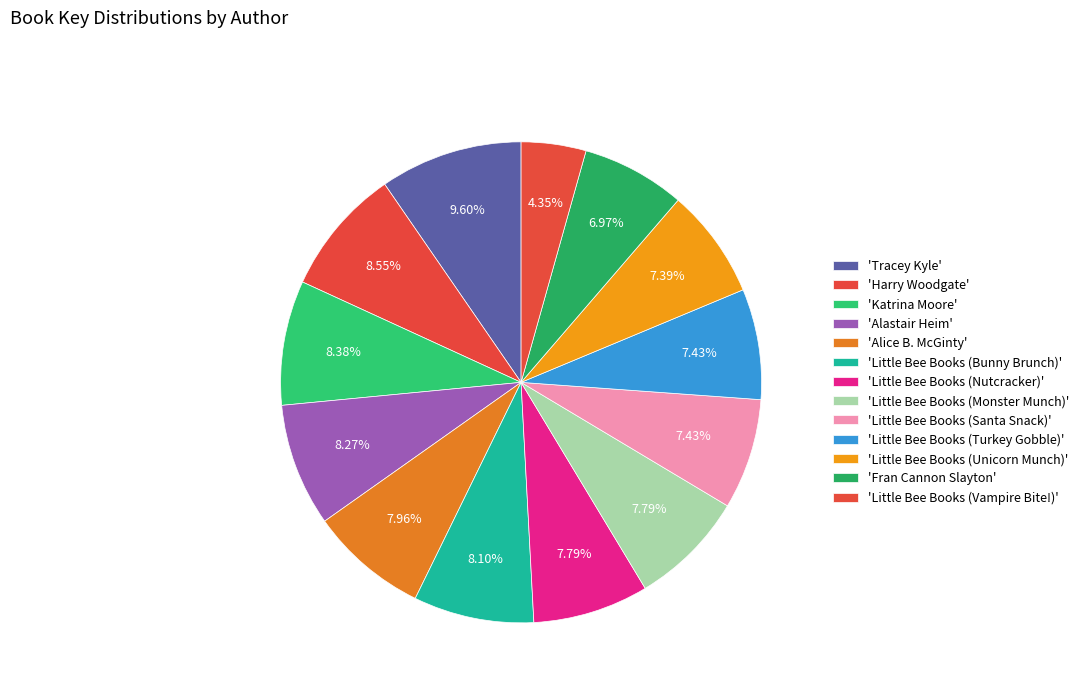

Which slice is the smallest?

Little Bee Books (Vampire Bite!)